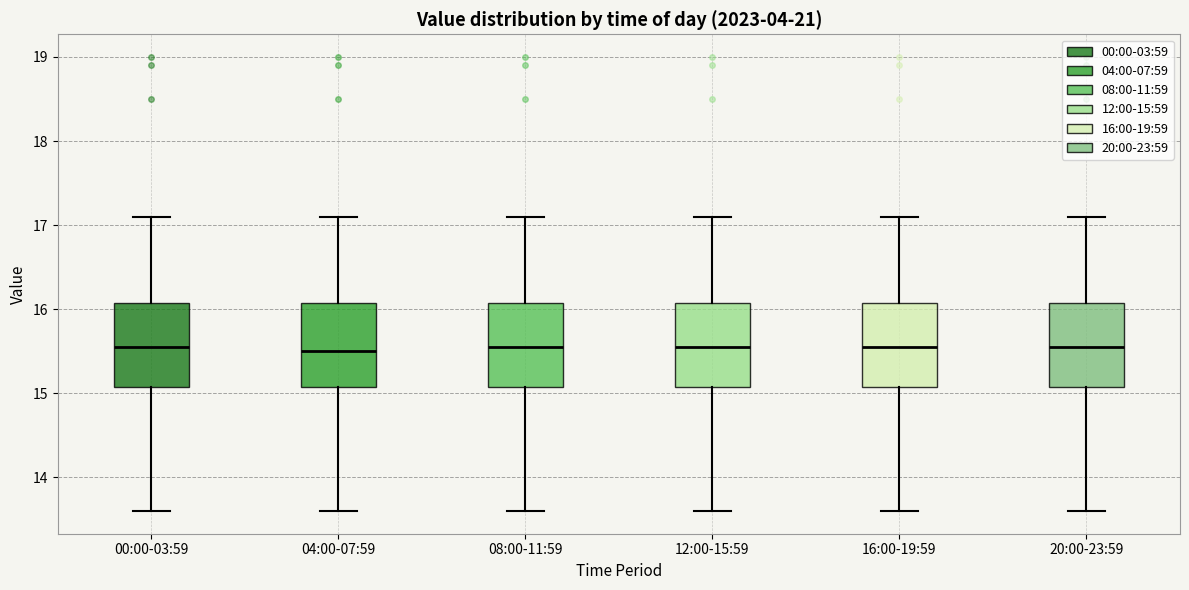

Reading left to right, read every box against the y-axis: the position of its median line, the range the box covers, and the ends of its whiskers. The values are not printed on the chart, so give them approximately, as read against the axis.

00:00-03:59: median 15.6, box 15.1 to 16.1, whiskers 13.6 to 17.1
04:00-07:59: median 15.5, box 15.1 to 16.1, whiskers 13.6 to 17.1
08:00-11:59: median 15.6, box 15.1 to 16.1, whiskers 13.6 to 17.1
12:00-15:59: median 15.6, box 15.1 to 16.1, whiskers 13.6 to 17.1
16:00-19:59: median 15.6, box 15.1 to 16.1, whiskers 13.6 to 17.1
20:00-23:59: median 15.6, box 15.1 to 16.1, whiskers 13.6 to 17.1